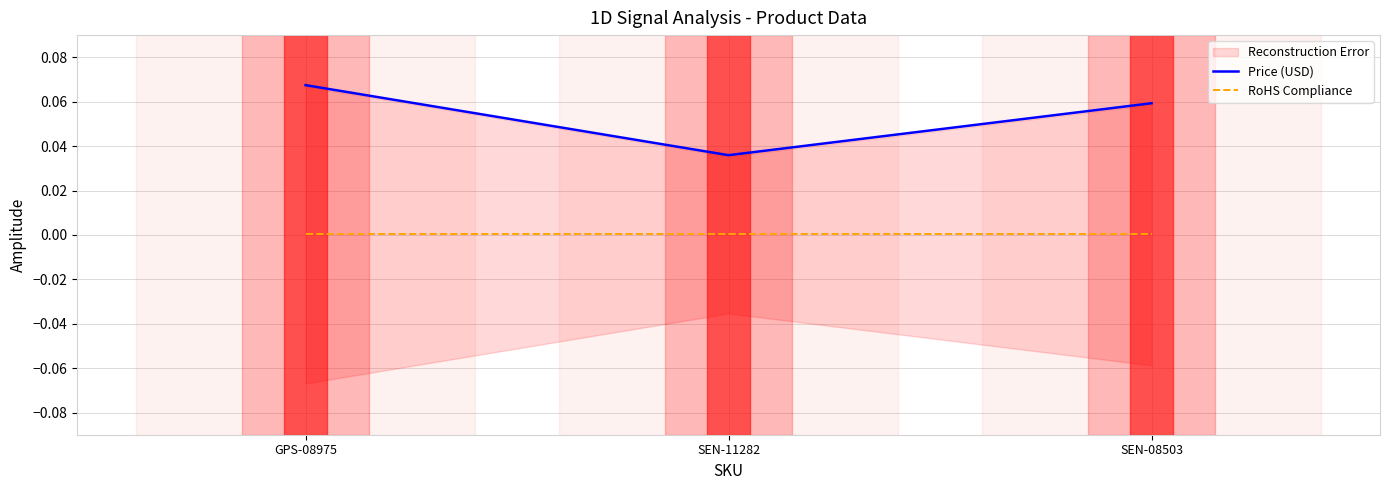

The value of RoHS Compliance at SEN-11282 is 0.0. True or false?

True